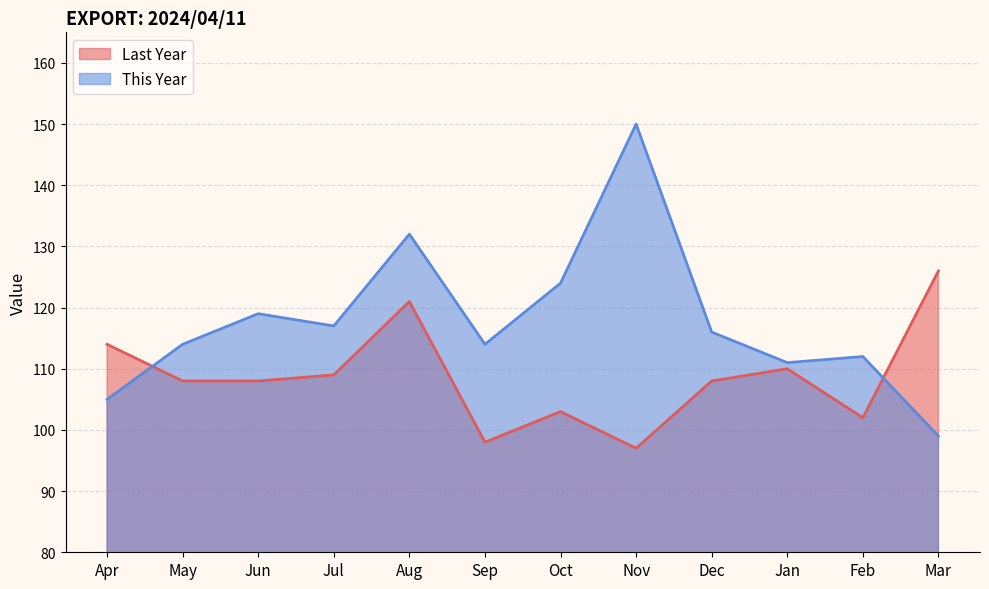

What is the difference between the second highest and minimum values in the This Year series?

33